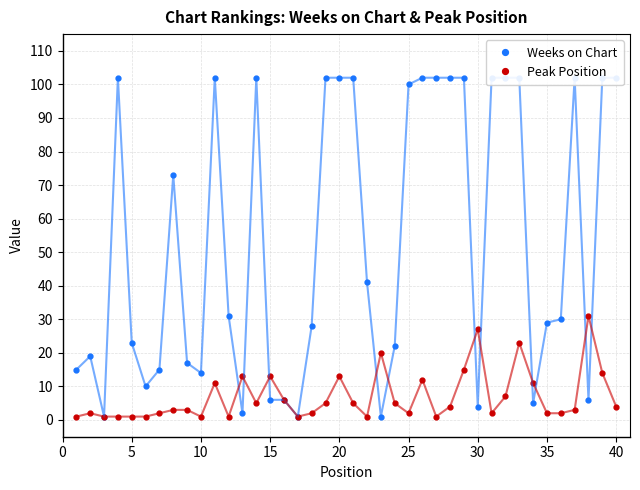

How many data points does each series have?

40